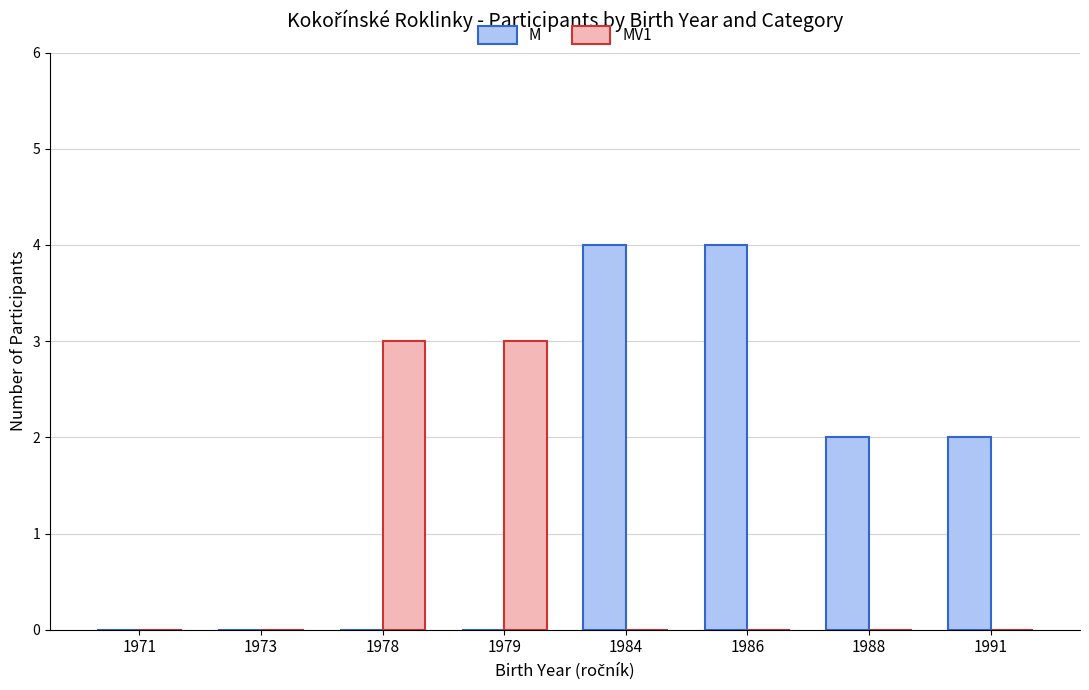

Is it true that MV1 equals 1 at 1978?

False